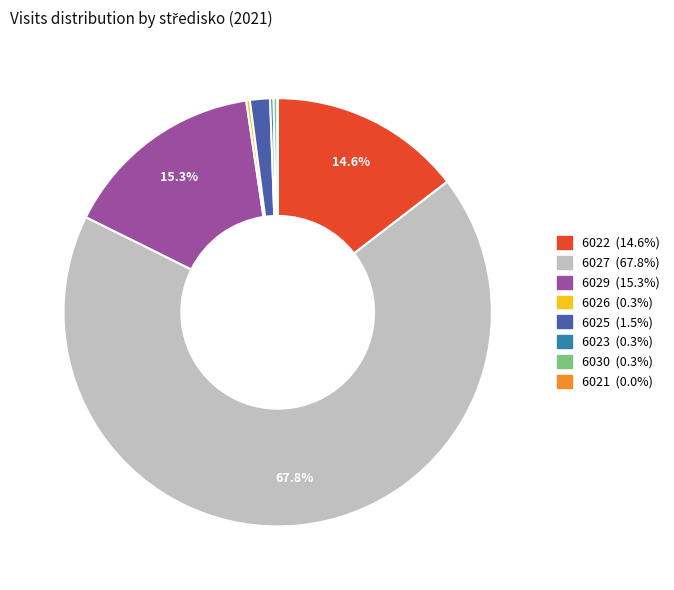

How much of the chart is everything except 6022?

85.4%